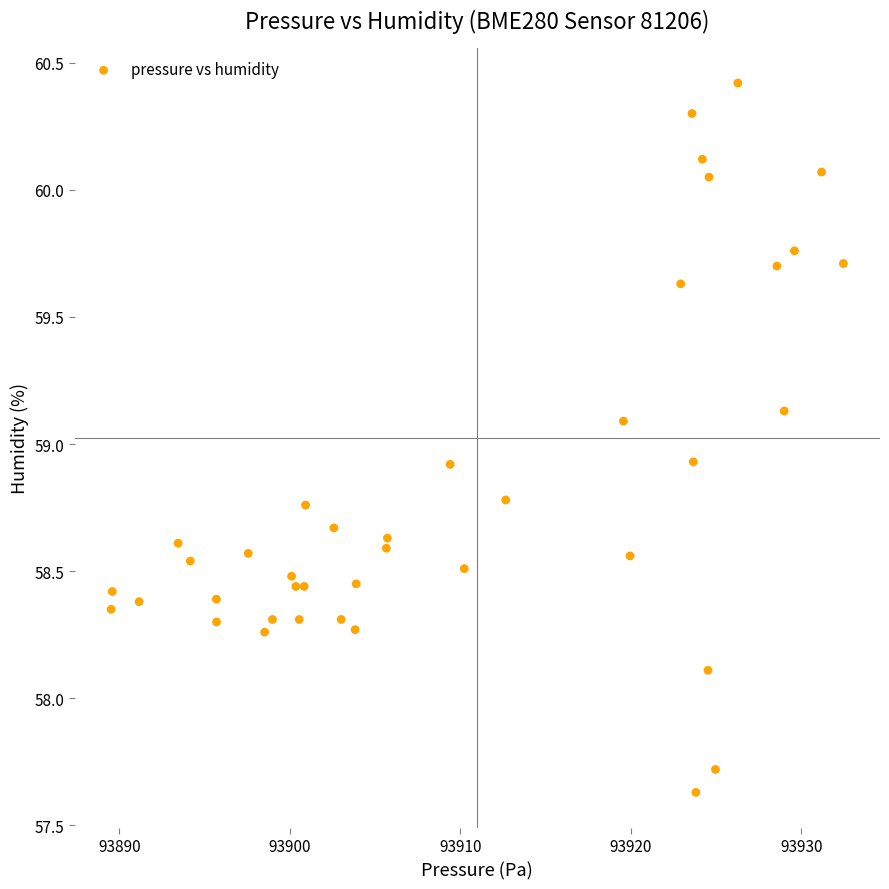

What is the range of Y values (max minus min)?

2.8